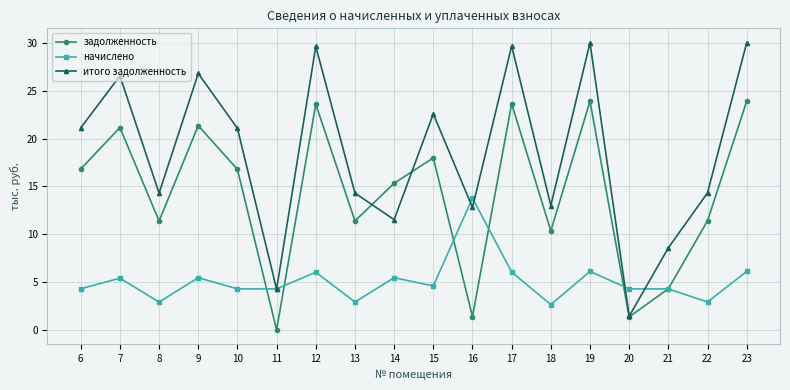

Which series changed the most between 8 and 10?

итого задолженность